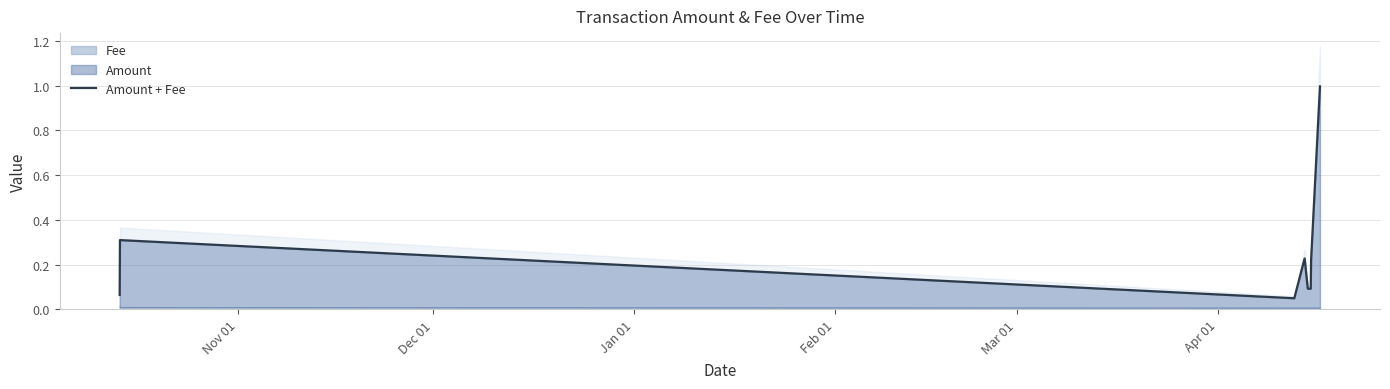

What is the average value?

0.3